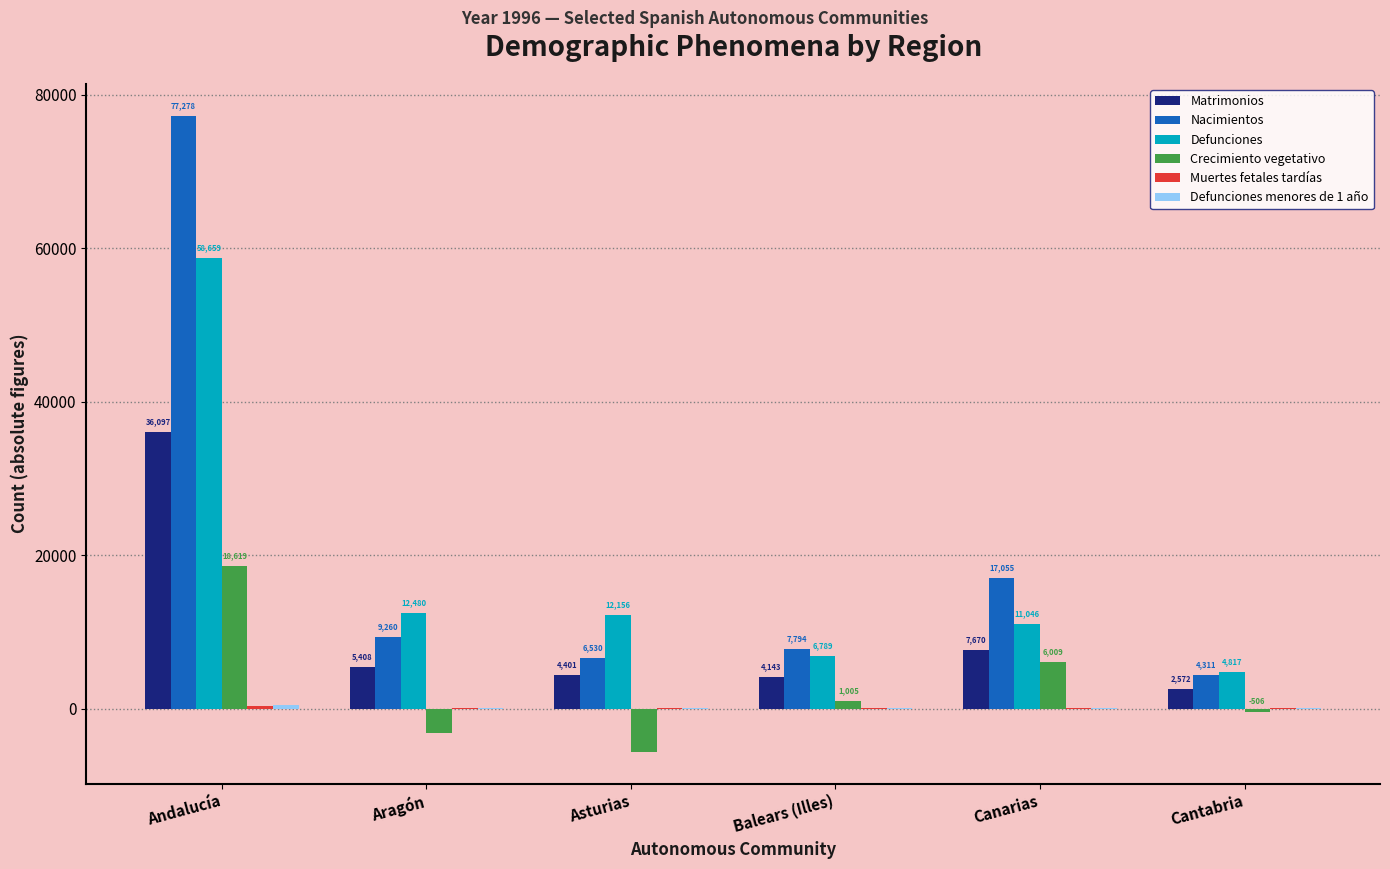

The Nacimientos series shows 6530 at Asturias. True or false?

True